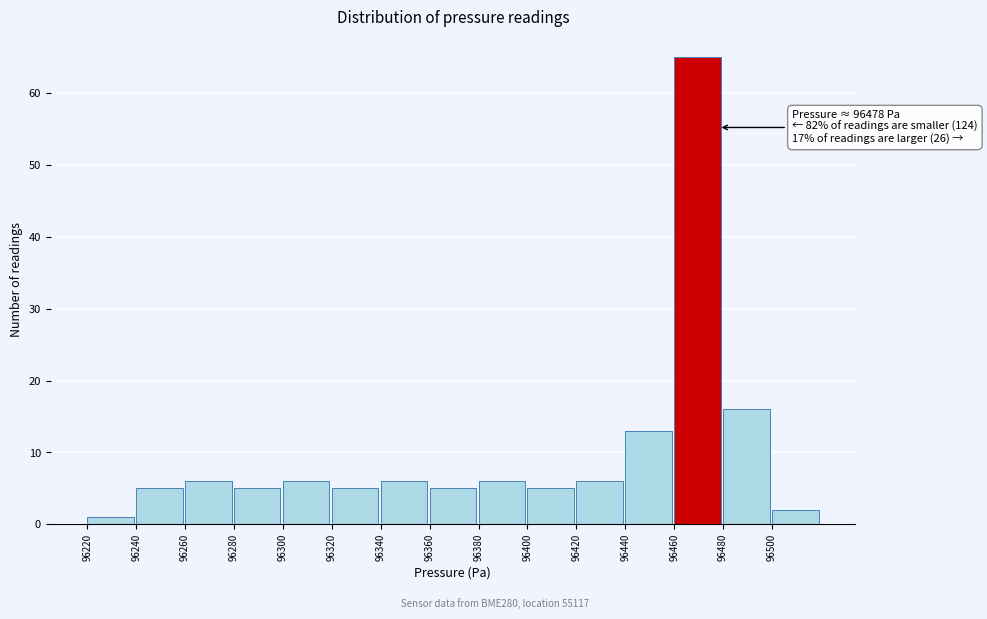

Over which range of the x-axis is the bar tallest?

96460 to 96480